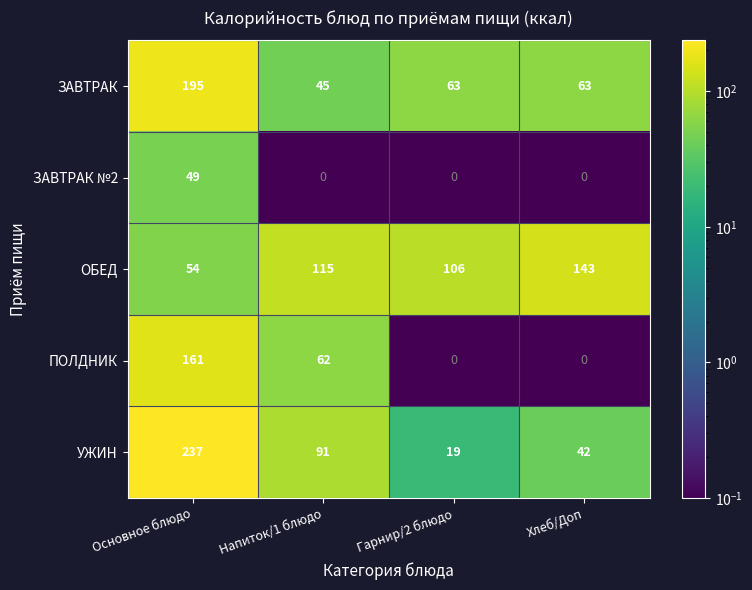

Rank the series by their maximum value, from highest to lowest.

УЖИН, ЗАВТРАК, ПОЛДНИК, ОБЕД, ЗАВТРАК №2